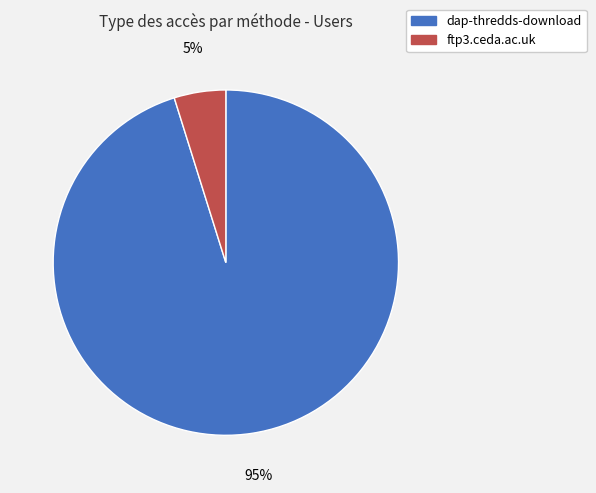

Does ftp3.ceda.ac.uk account for over 50% of the chart?

No